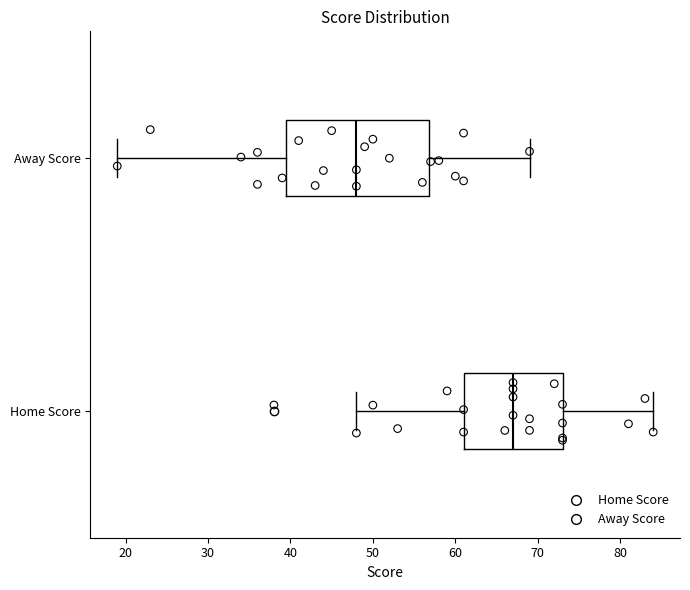

Reading bottom to top, read every box against the x-axis: the position of its median line, the range the box covers, and the ends of its whiskers. The values are not printed on the chart, so give them approximately, as read against the axis.

Home Score: median 67, box 61 to 73, whiskers 48 to 84
Away Score: median 48, box 40 to 57, whiskers 19 to 69